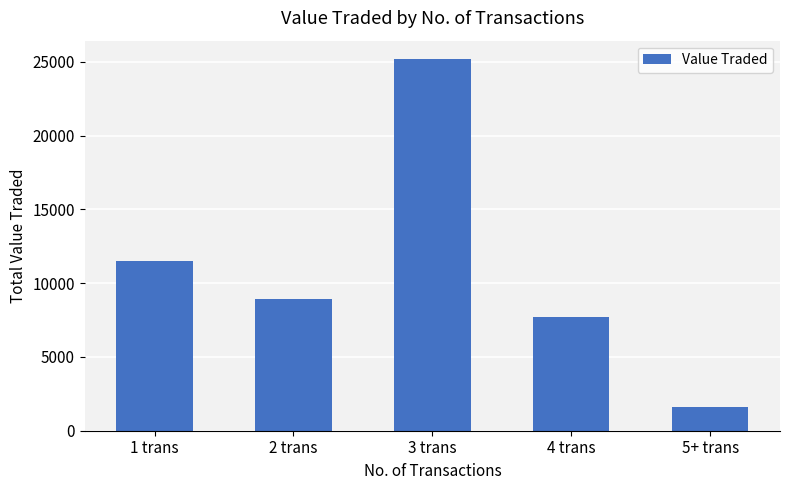

What is the minimum value shown in the chart?

1632